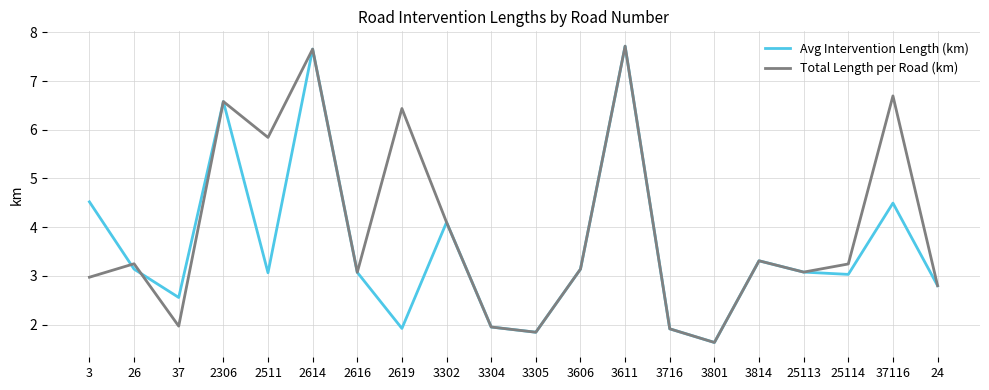

List the series in order of their overall mean, lowest first.

Avg Intervention Length (km), Total Length per Road (km)